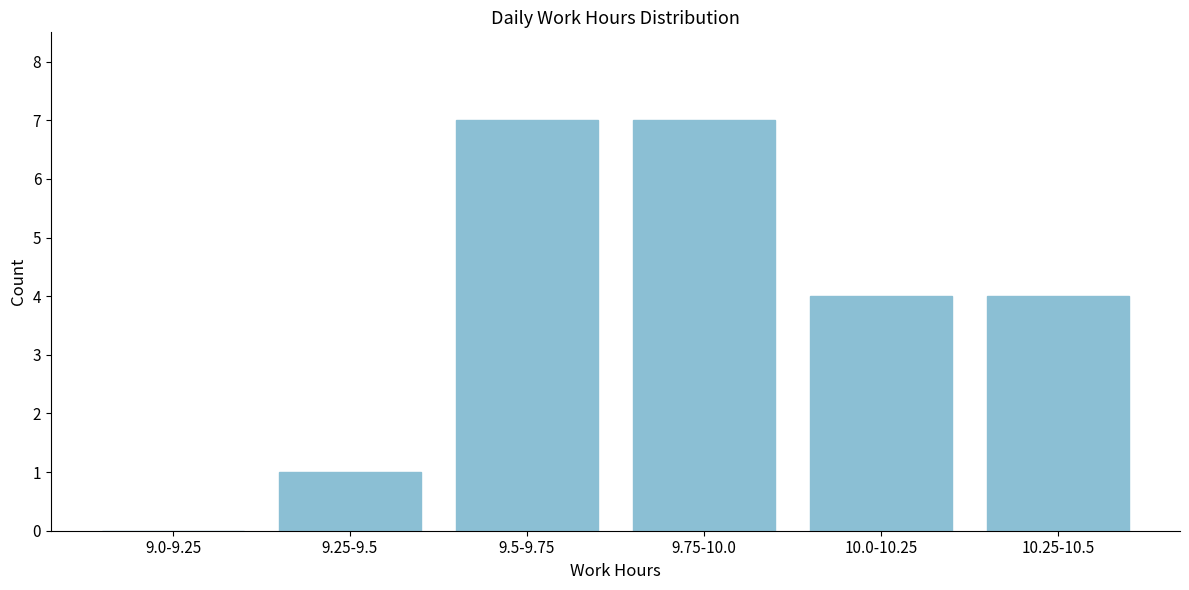

Reading left to right, extract all data points from this chart.

9.0-9.25=0	9.25-9.5=1	9.5-9.75=7	9.75-10.0=7	10.0-10.25=4	10.25-10.5=4